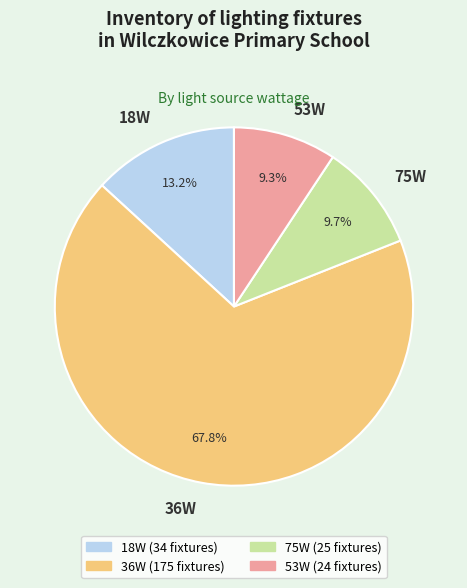

Which slice is the largest?

36W